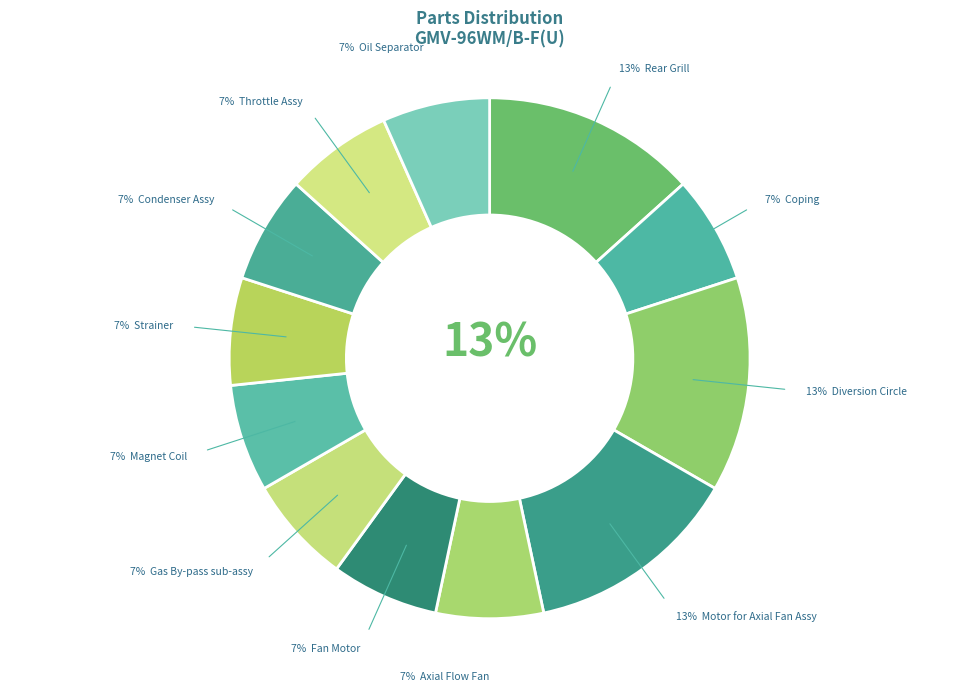

To the nearest percent, what portion does Coping represent?

7%